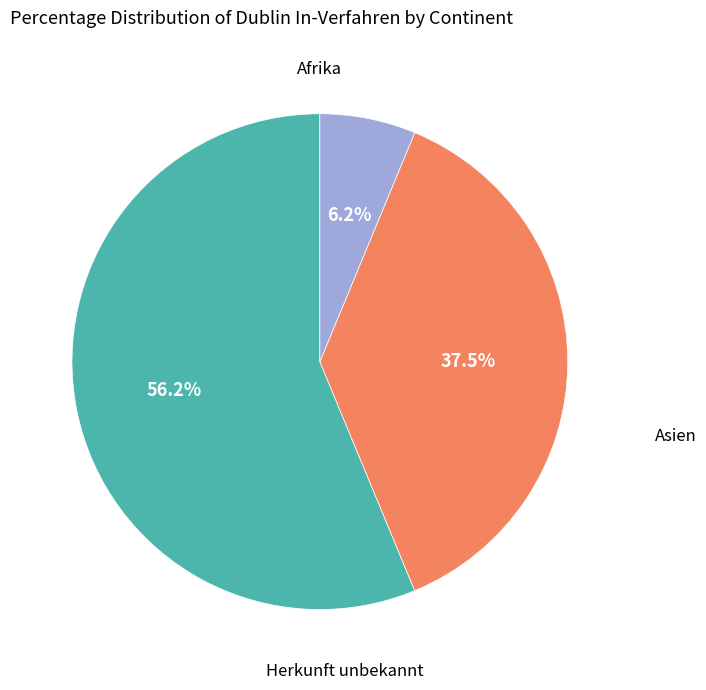

Is there any slice that represents more than half of the pie?

Yes